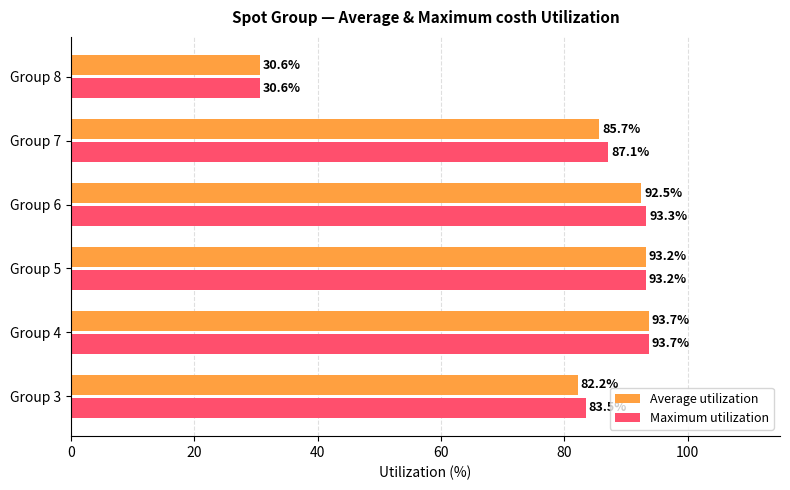

What is the lowest value of the Average utilization series?

30.6